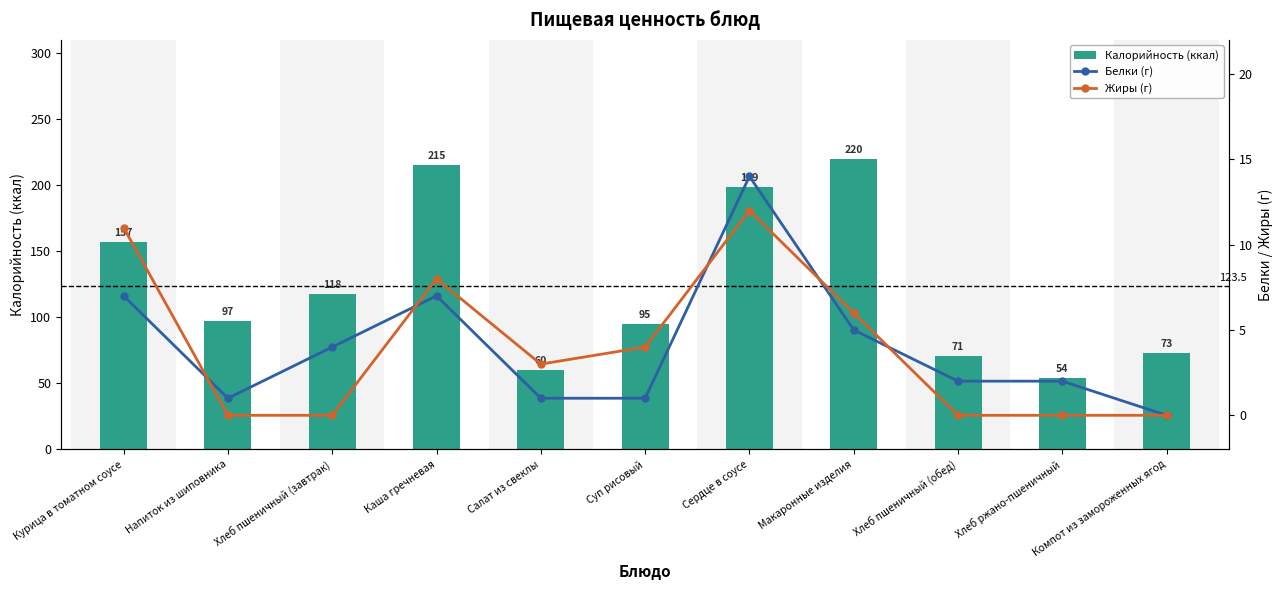

How many distinct data groups are displayed?

3